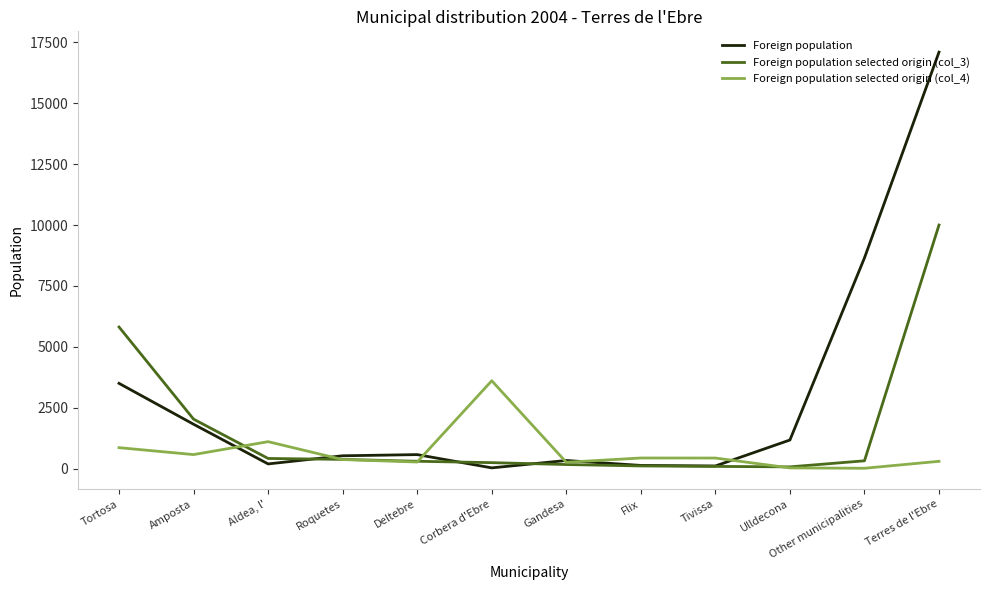

At Tortosa, list the series in order from smallest to largest.

Foreign population selected origin (col_4), Foreign population, Foreign population selected origin (col_3)